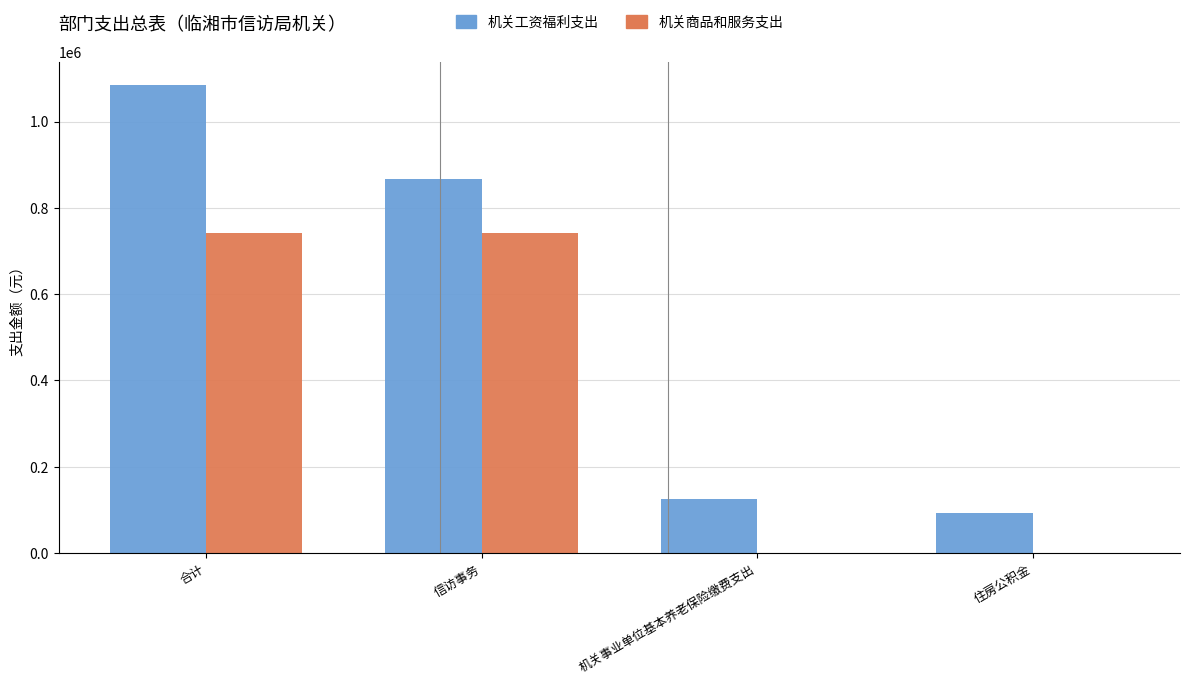

How many data points does each series have?

4